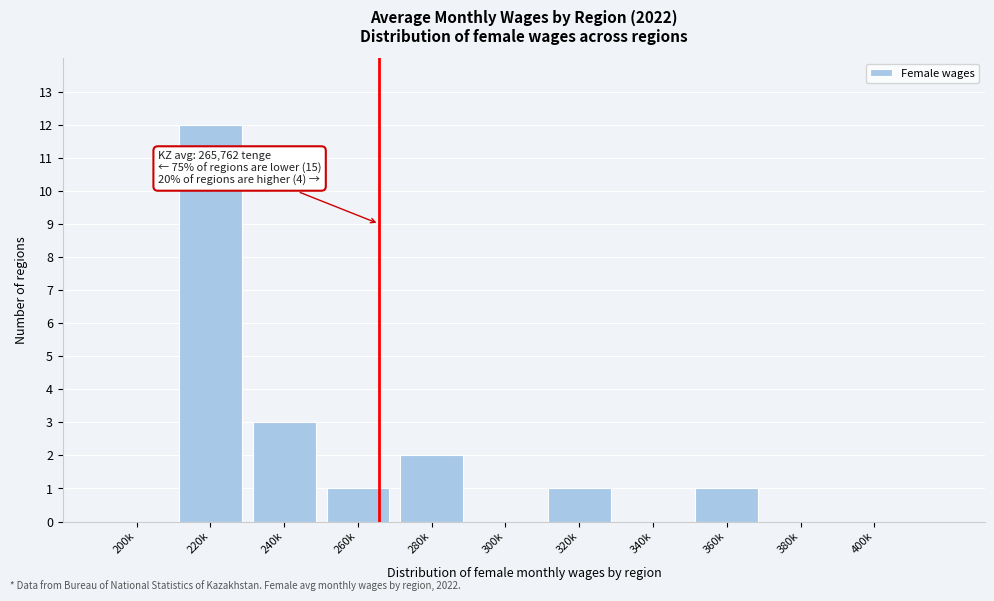

Reading left to right, list all the values displayed in this chart.

200k=0	220k=12	240k=3	260k=1	280k=2	300k=0	320k=1	340k=0	360k=1	380k=0	400k=0